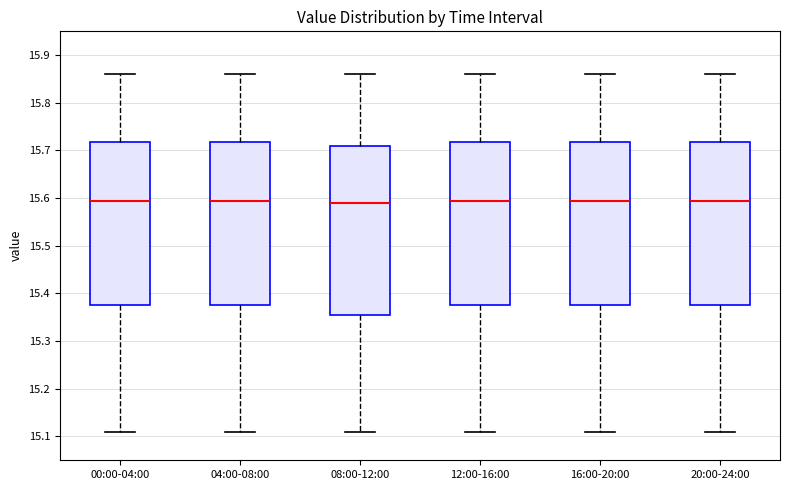

Comparing the boxes themselves (not the whiskers), which one is the tallest?

08:00-12:00